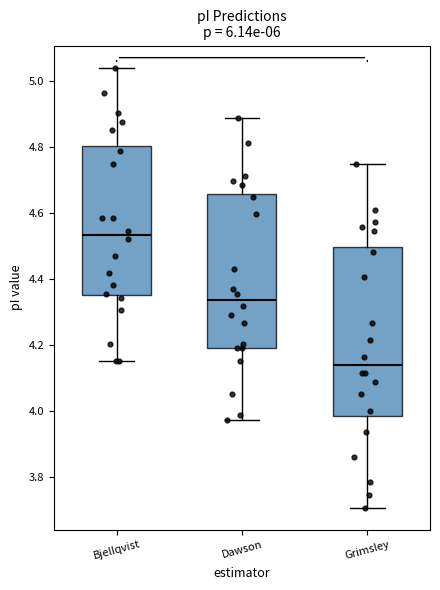

Reading left to right, read every box against the y-axis: the position of its median line, the range the box covers, and the ends of its whiskers. The values are not printed on the chart, so give them approximately, as read against the axis.

Bjellqvist: median 4.54, box 4.36 to 4.80, whiskers 4.16 to 5.04
Dawson: median 4.34, box 4.20 to 4.66, whiskers 3.98 to 4.88
Grimsley: median 4.14, box 3.98 to 4.50, whiskers 3.70 to 4.74